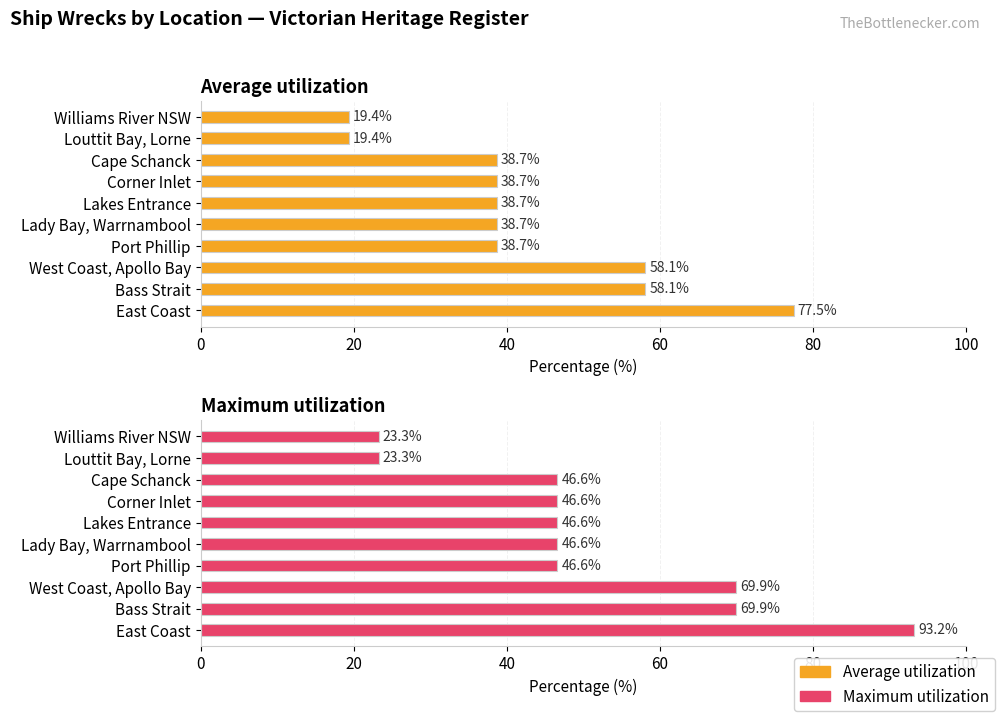

What is the highest value of the Average utilization series?

77.5